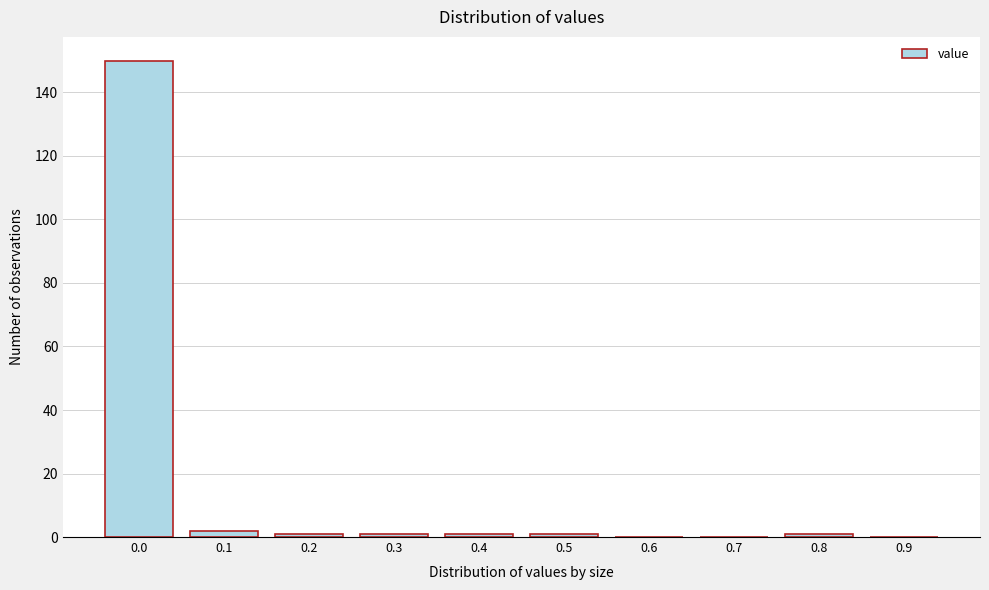

What is the sum of all values?

157